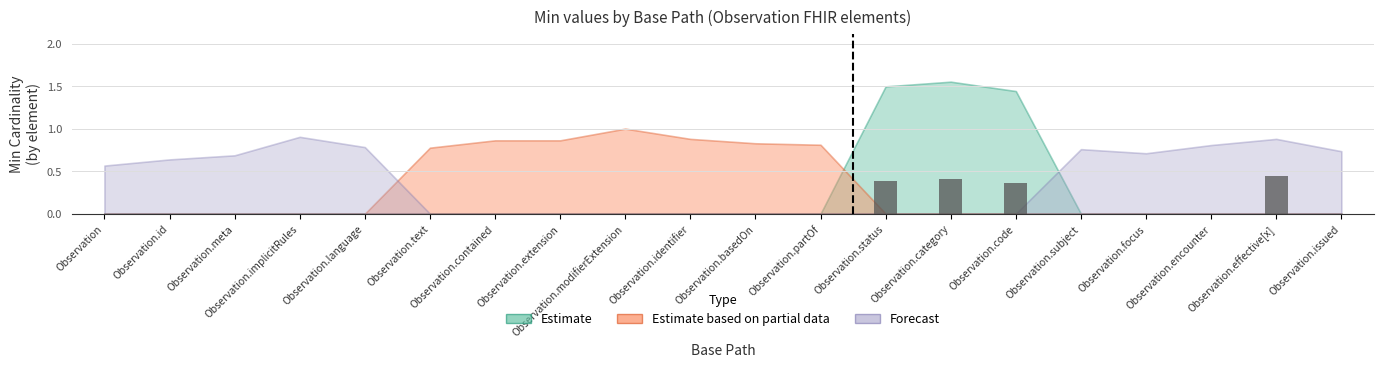

What is the sum of all values?

1.6